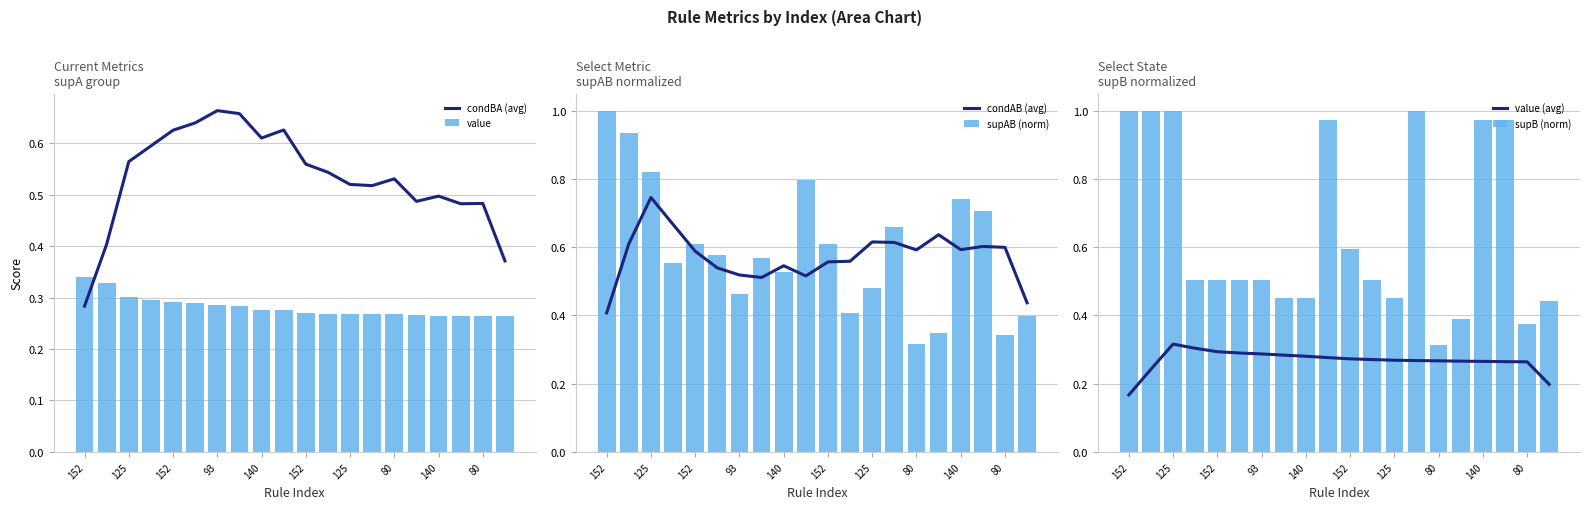

What is the label of the 1st bar from the left?

152